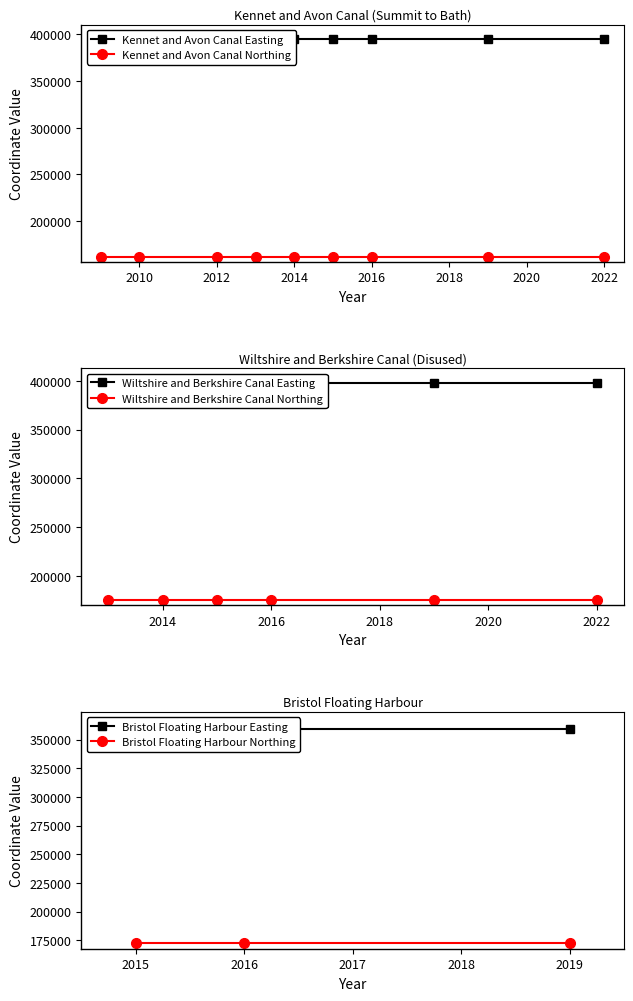

What value does the Wiltshire and Berkshire Canal (Easting) series have at 9?

397741